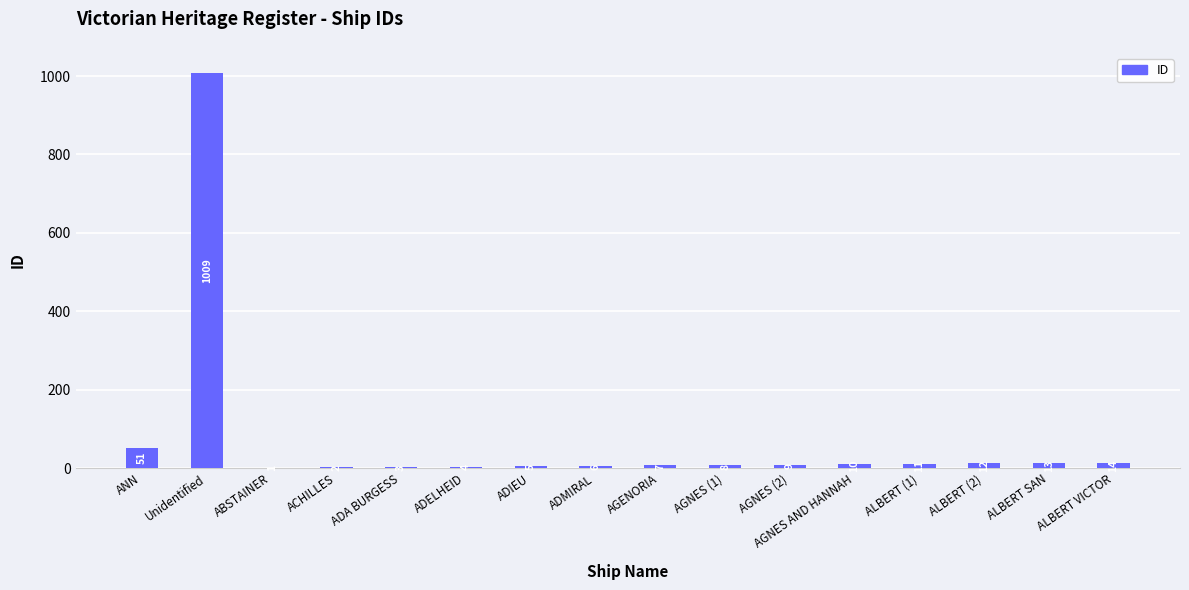

Approximately how many times larger is the value at ALBERT VICTOR compared to AGNES AND HANNAH?

1.4